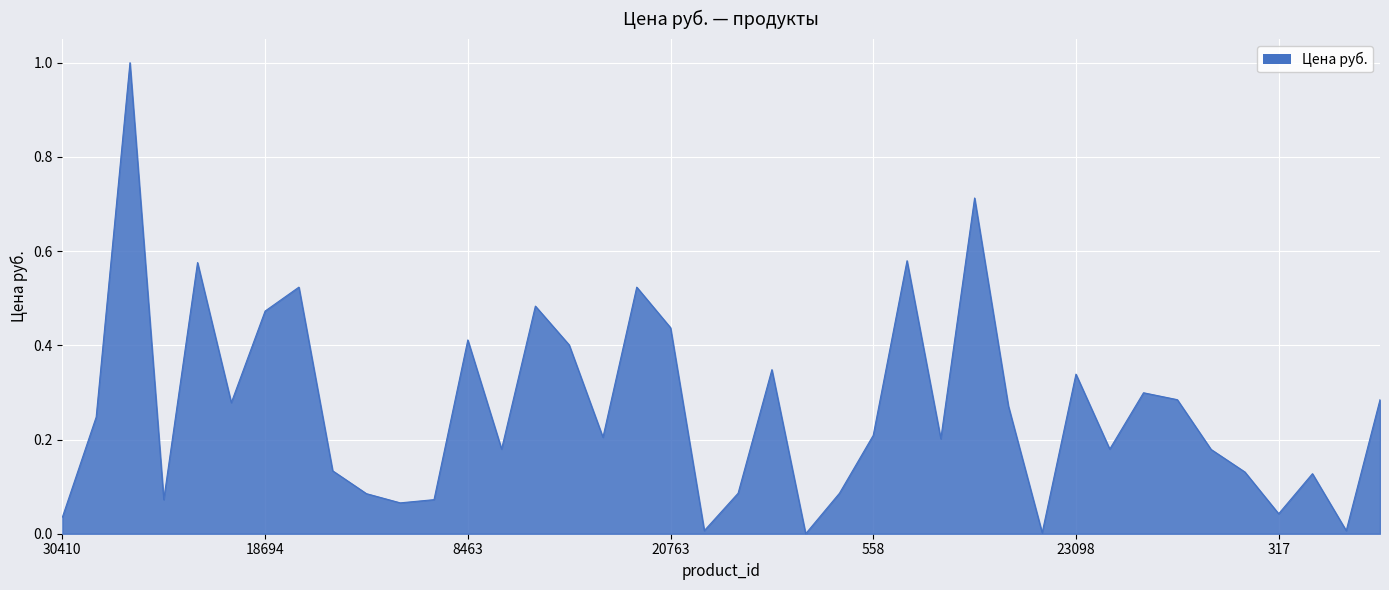

What is the greatest value displayed?

1.0